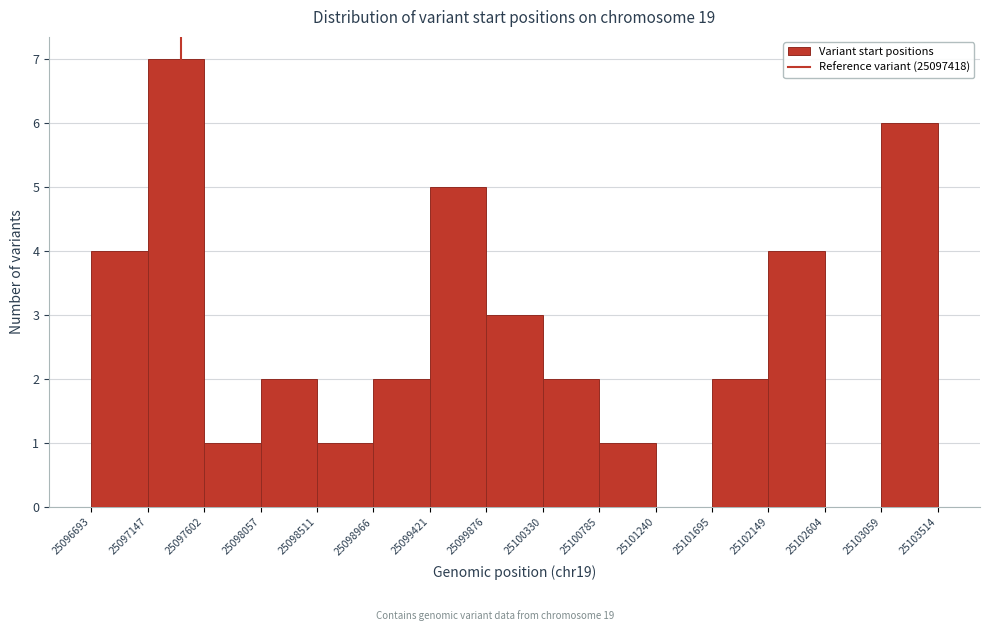

Reading left to right, transcribe this chart: for each bar, give the range it covers on the x-axis and its height. The values are not printed on the chart, so give them approximately, as read against the axis.

25096693 to 25097147: 4
25097147 to 25097602: 7
25097602 to 25098057: 1
25098057 to 25098511: 2
25098511 to 25098966: 1
25098966 to 25099421: 2
25099421 to 25099876: 5
25099876 to 25100330: 3
25100330 to 25100785: 2
25100785 to 25101240: 1
25101240 to 25101695: 0
25101695 to 25102149: 2
25102149 to 25102604: 4
25102604 to 25103059: 0
25103059 to 25103514: 6